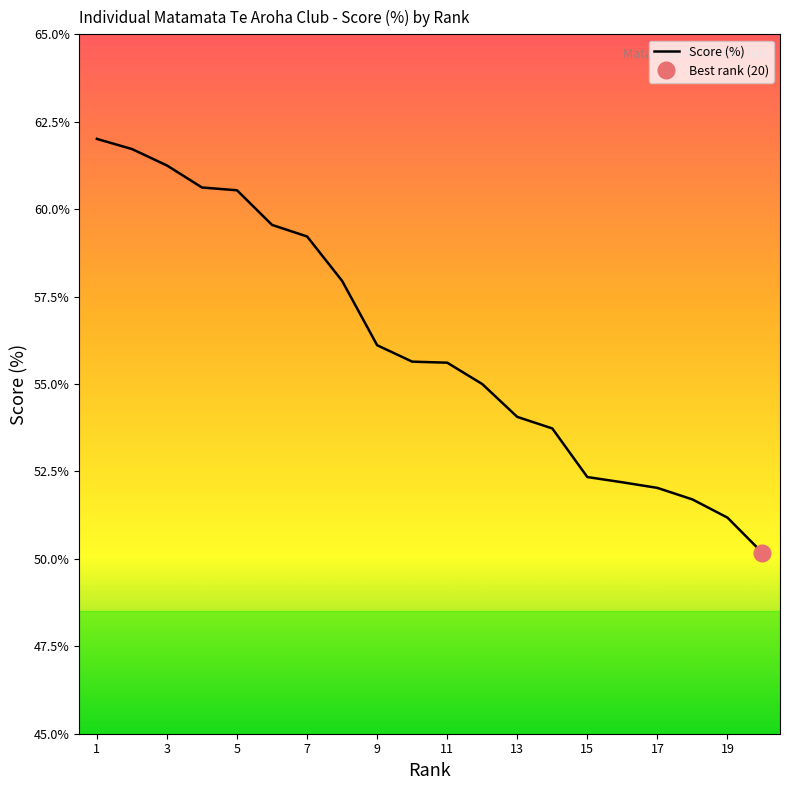

What is the minimum value shown in the chart?

50.2